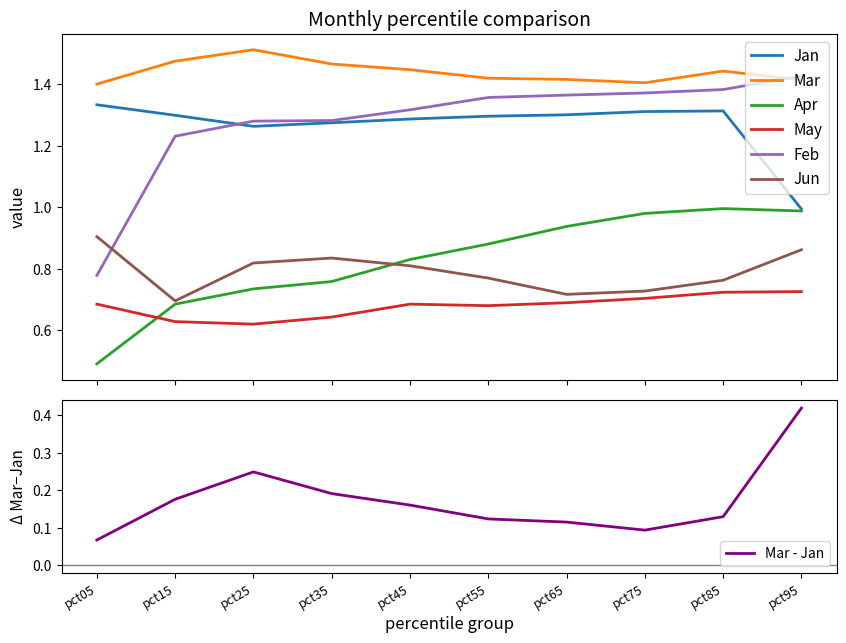

Between pct25 and pct65, which series saw the biggest shift?

Apr